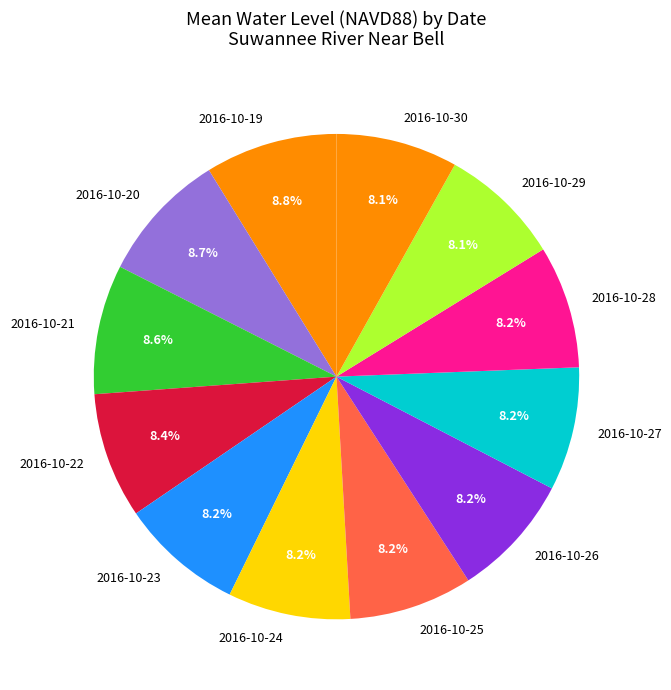

To the nearest percent, what percentage of the pie is 2016-10-20?

9%